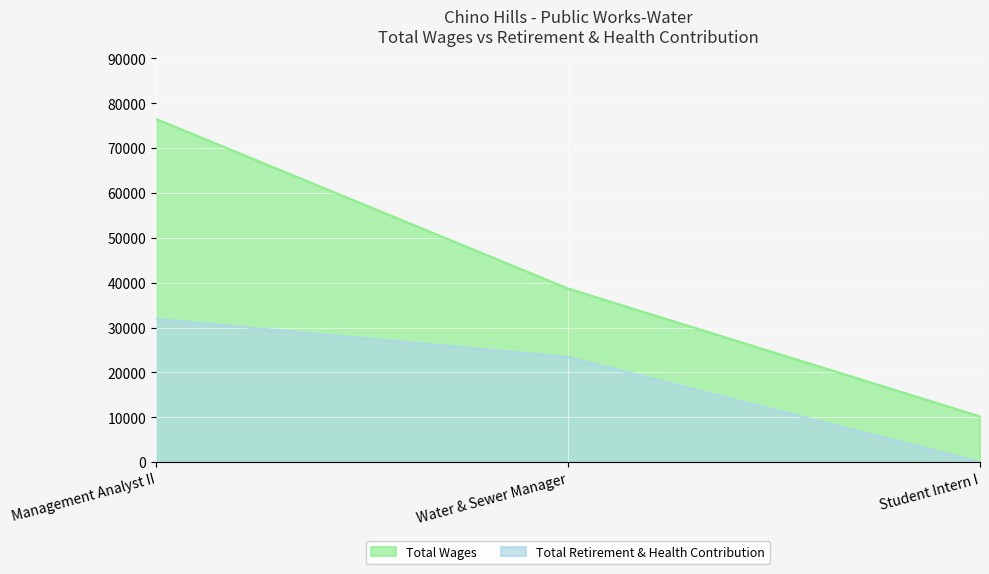

Reading left to right, extract all data points from this chart.

Total Wages: Management Analyst II=76478	Water & Sewer Manager=38684	Student Intern I=10180
Total Retirement & Health Contribution: Management Analyst II=31906	Water & Sewer Manager=23408	Student Intern I=0